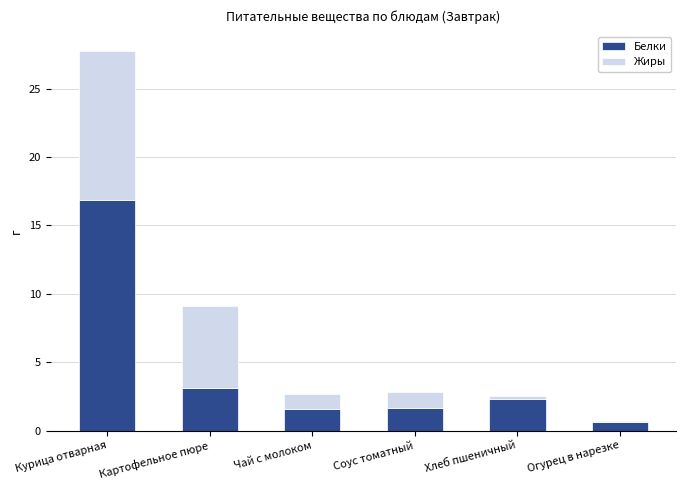

Is it true that Белки equals 2.8 at Соус томатный?

False